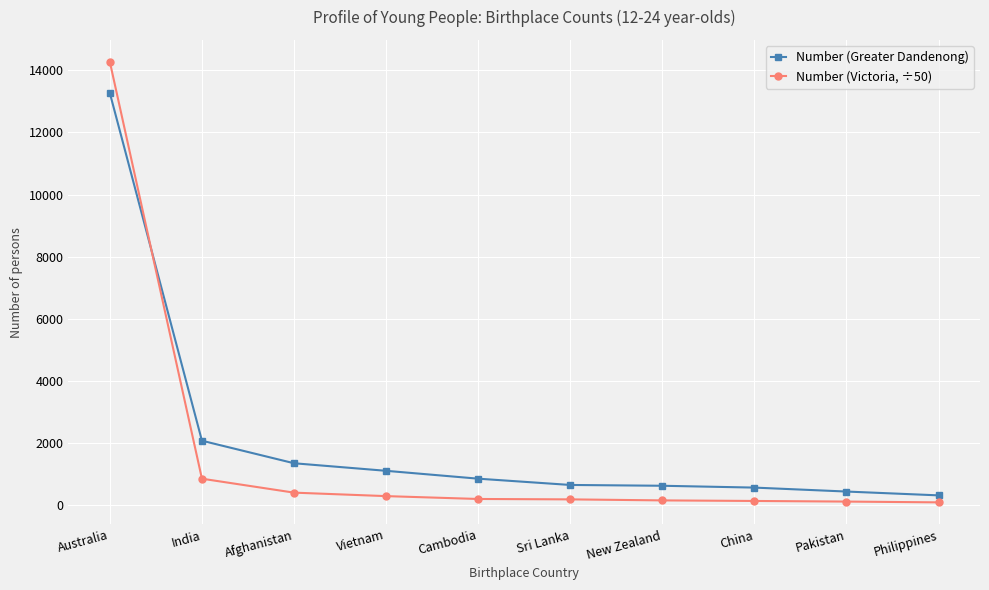

Which series has the largest range (max minus min)?

Number (Victoria, ÷50)